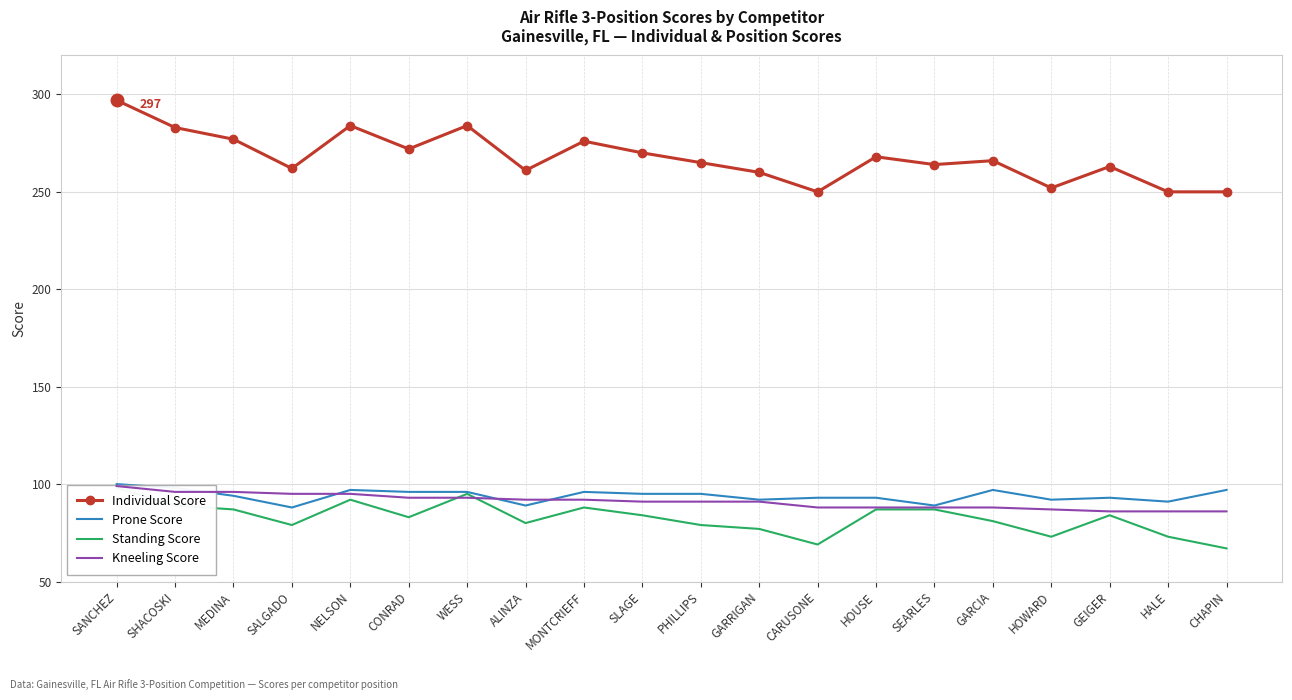

Which label corresponds to the smallest value in the chart?

CHAPIN